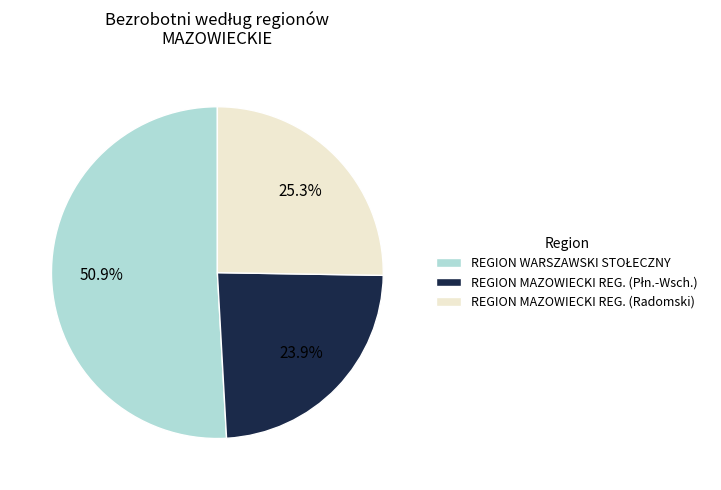

Is there any slice that represents more than half of the pie?

Yes